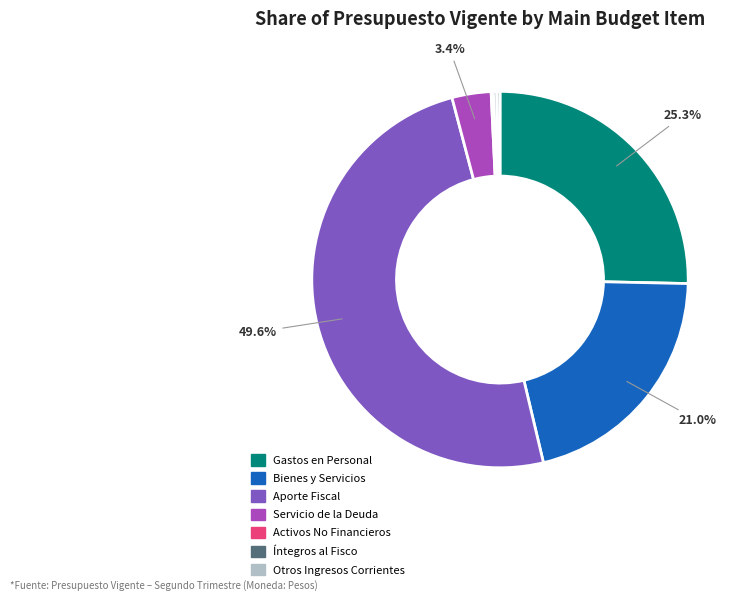

Is the sum of Otros Ingresos Corrientes and Servicio de la Deuda greater than half?

No